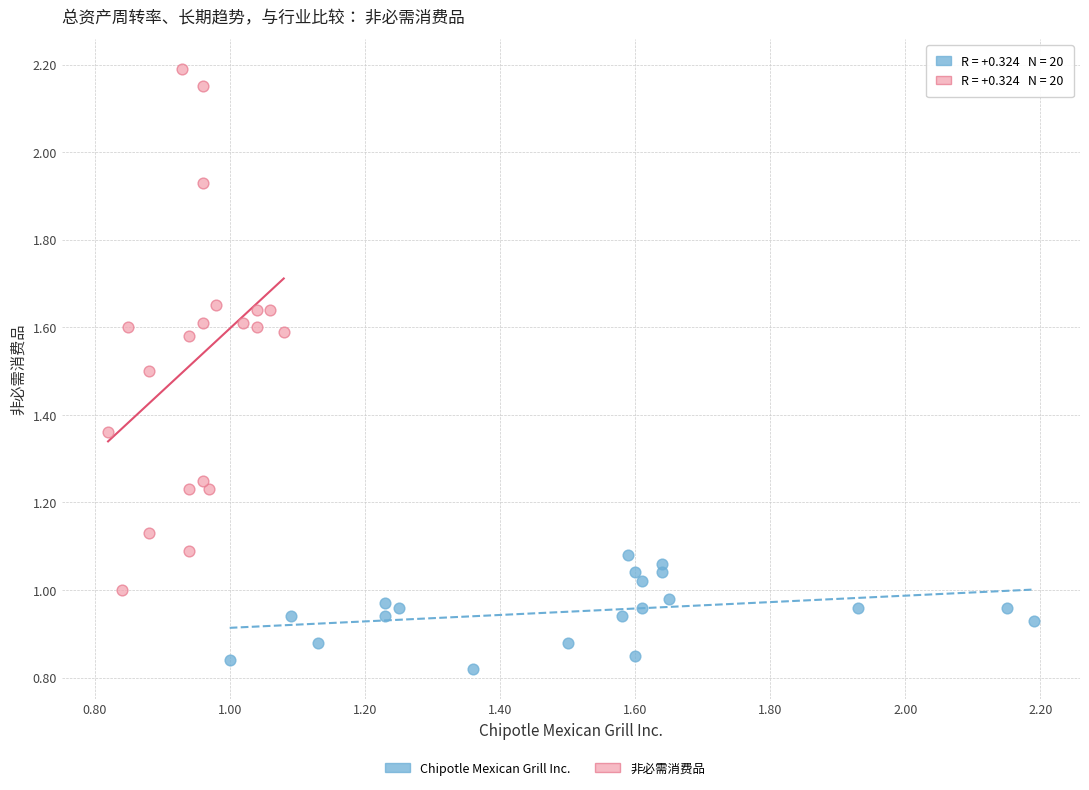

Which series contains the highest Y value?

非必需消费品